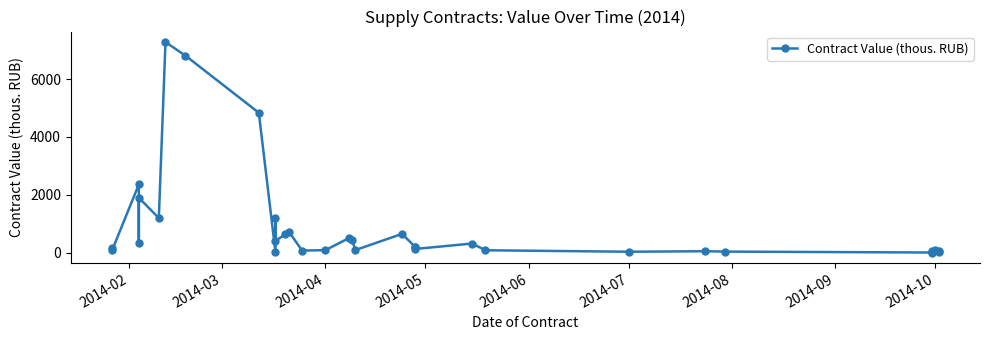

Is this an area chart (filled region under the line)?

No